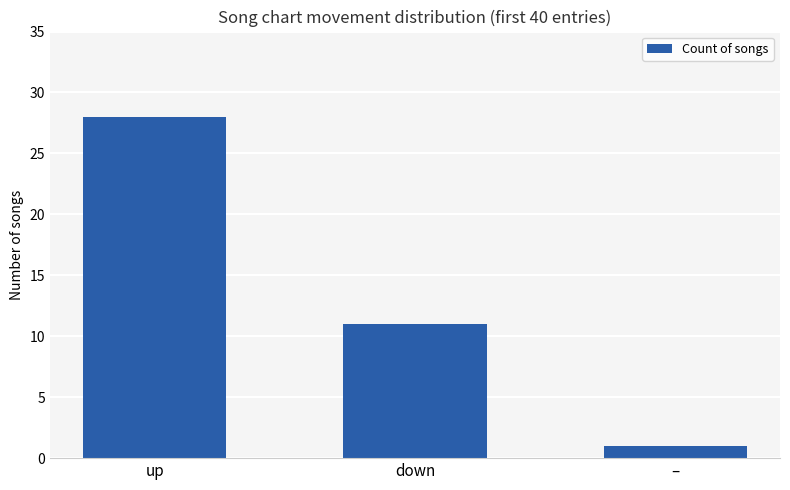

What is the label of the 2nd bar from the left?

down